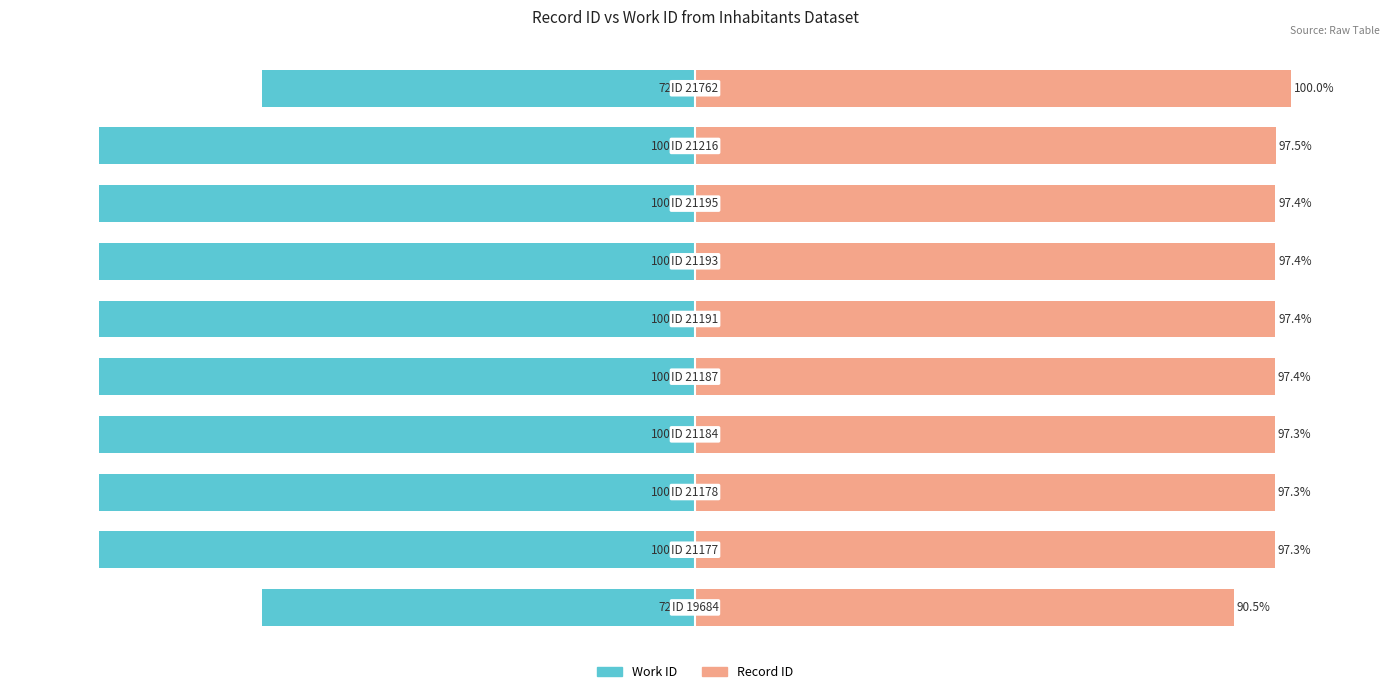

What is the value of the Work ID bar at the 10th from the left?

-72.7